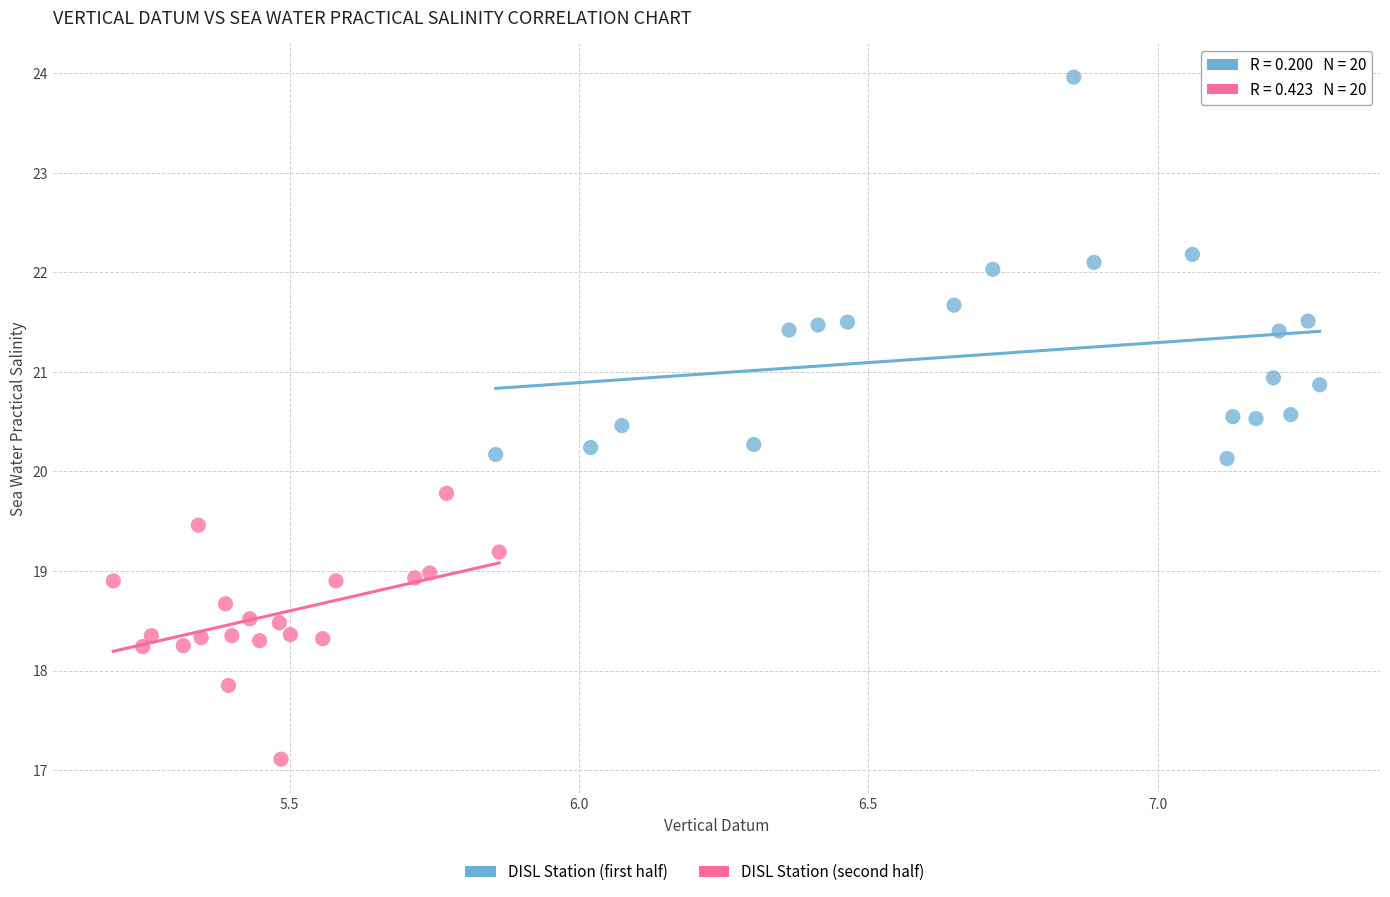

Which series reaches the minimum Y coordinate?

DISL Station (second half)